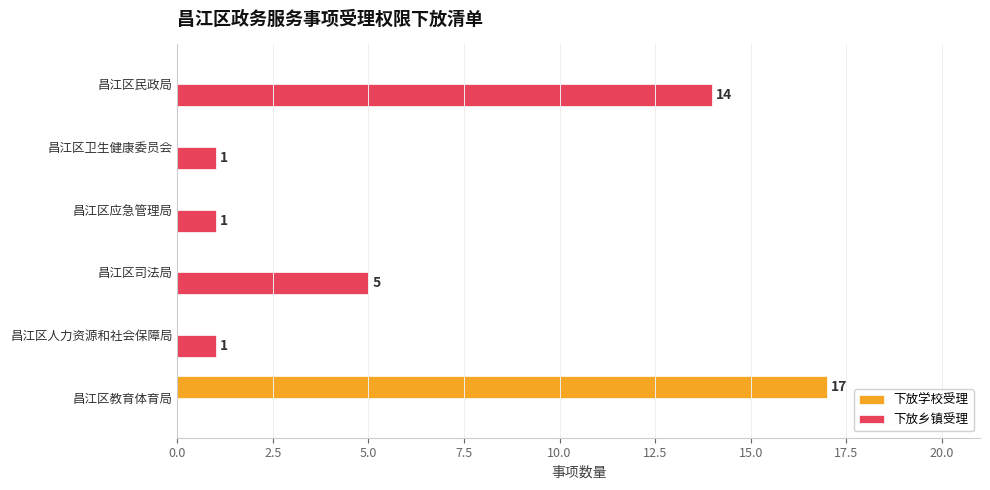

What is the maximum value shown in the chart?

17